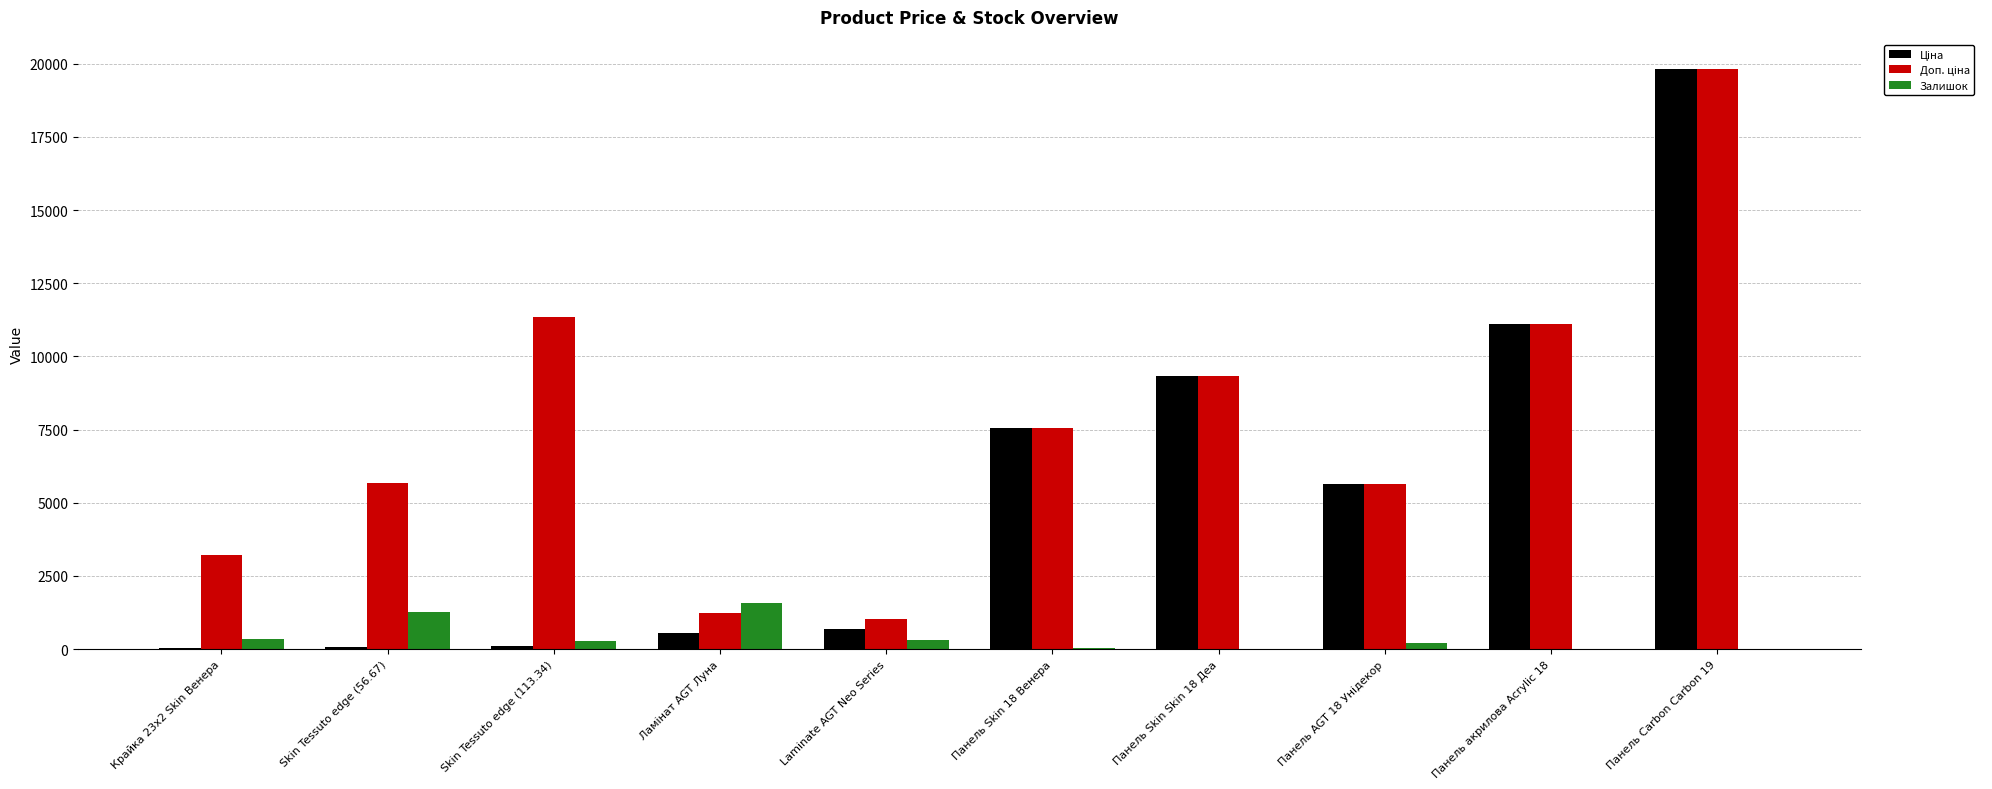

What is the sum of all Залишок values?

4136.5